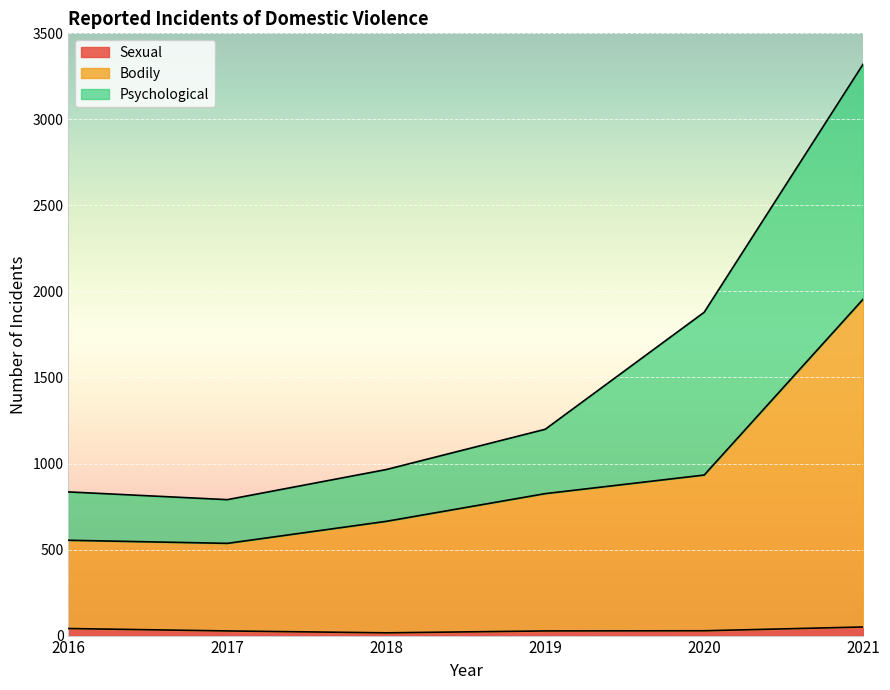

The value of Sexual at 2017 is 27. True or false?

True